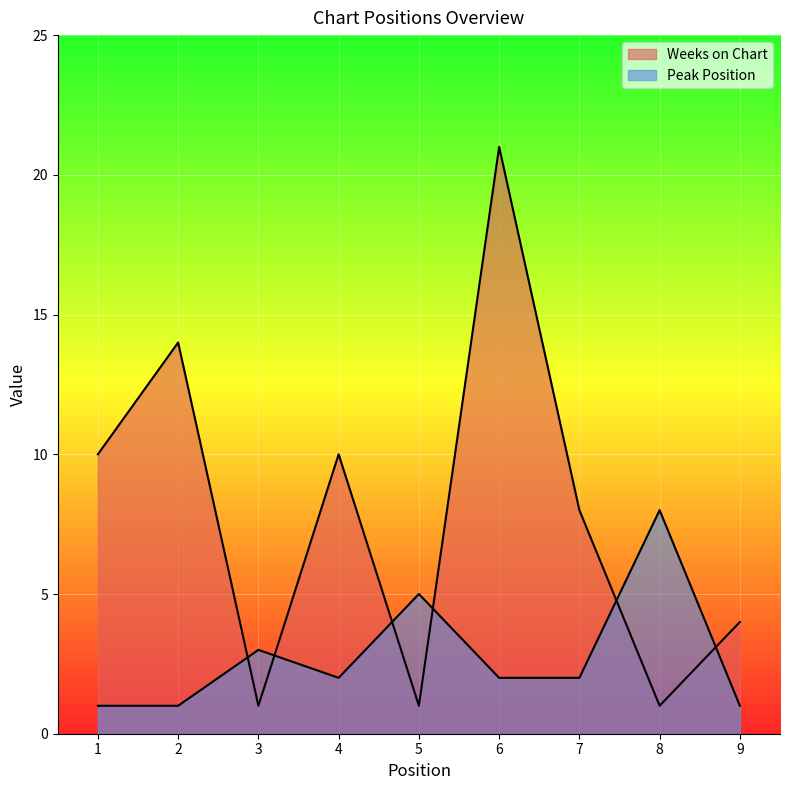

Reading right to left, transcribe all the data shown in this chart.

Weeks on Chart: 4	1	8	21	1	10	1	14	10
Peak Position: 1	8	2	2	5	2	3	1	1